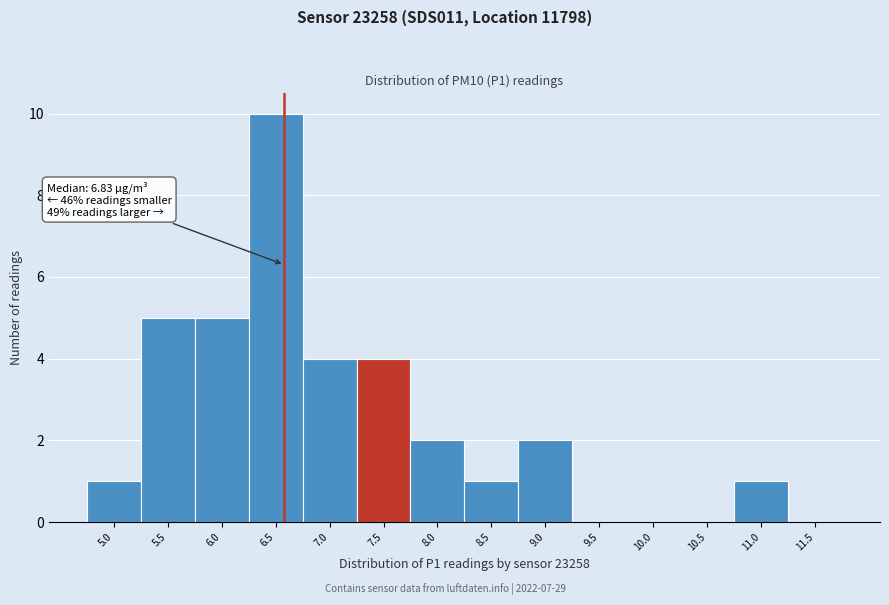

Reading left to right, list all the values displayed in this chart.

5.0=1	5.5=5	6.0=5	6.5=10	7.0=4	7.5=4	8.0=2	8.5=1	9.0=2	9.5=0	10.0=0	10.5=0	11.0=1	11.5=0